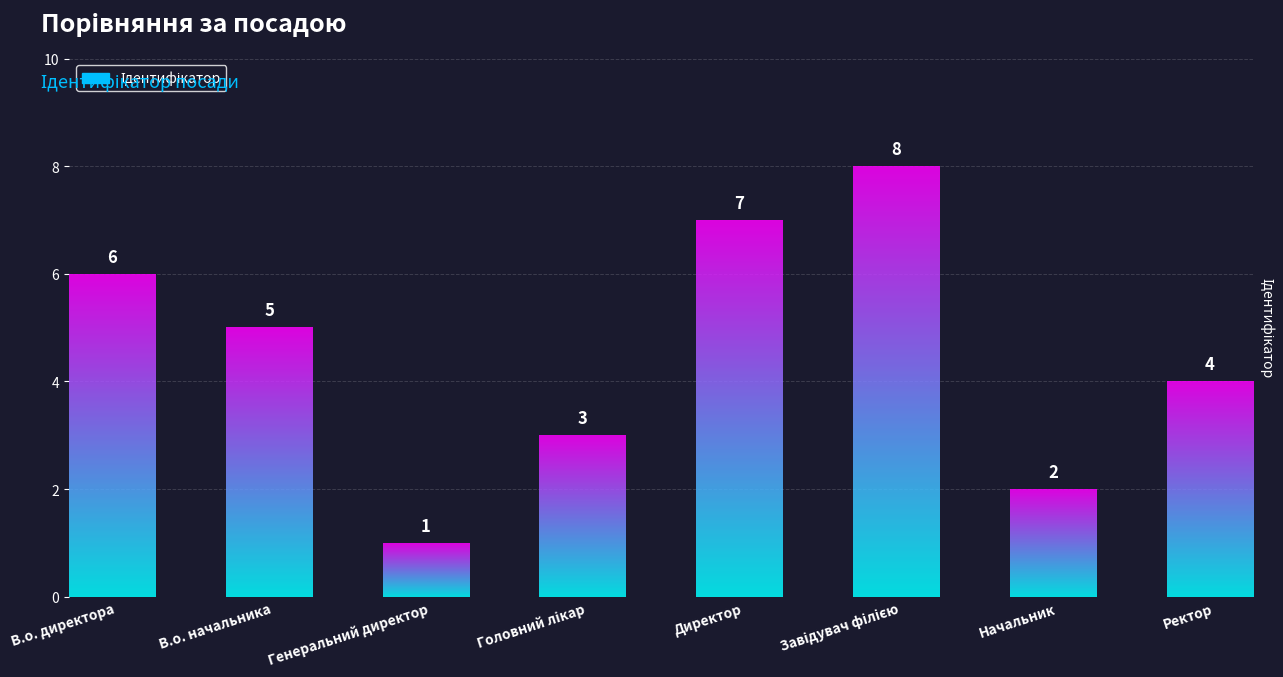

Which label corresponds to the largest value in the chart?

Завідувач філією